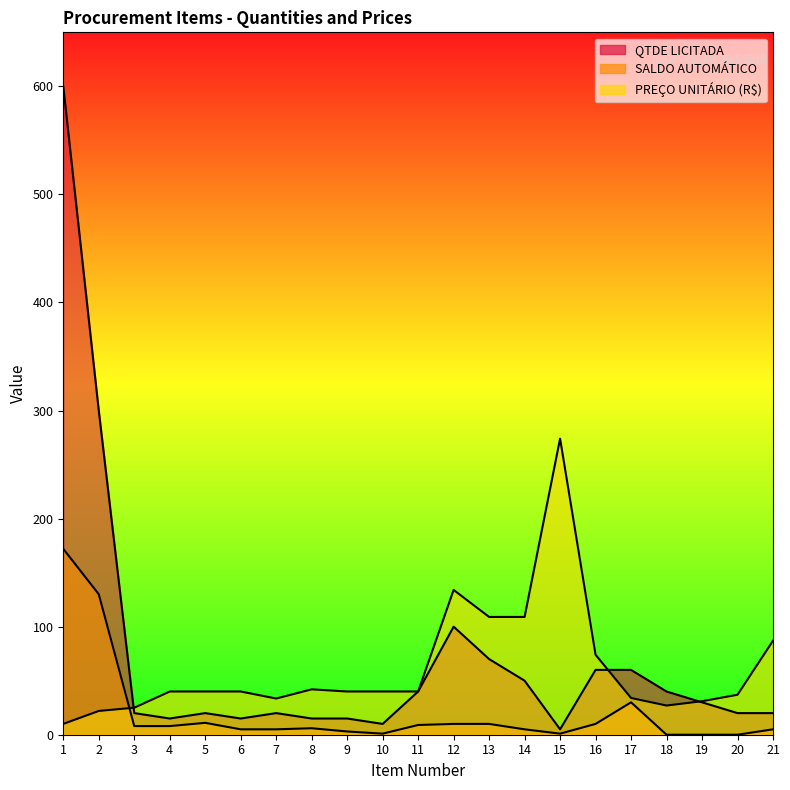

How many values in the SALDO AUTOMÁTICO series exceed 6?

10